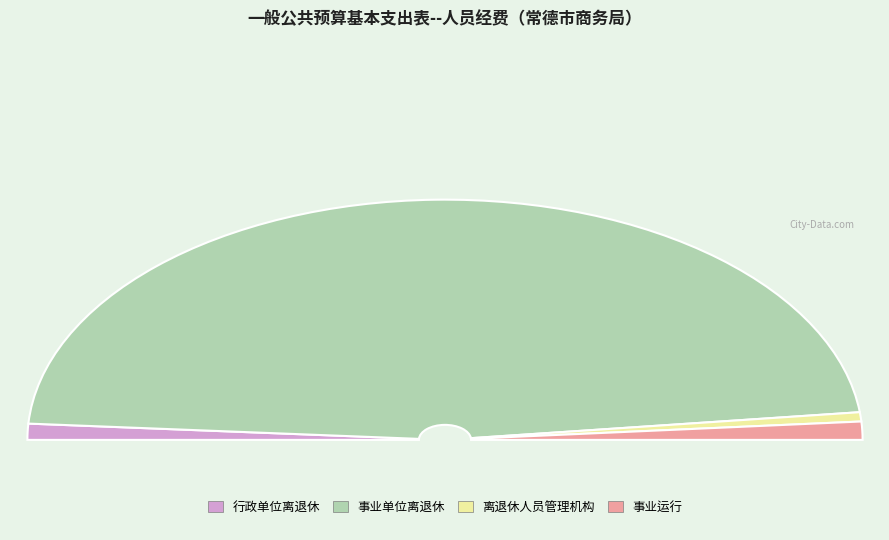

Combined, do 事业单位离退休 and 事业运行 account for over 50%?

Yes